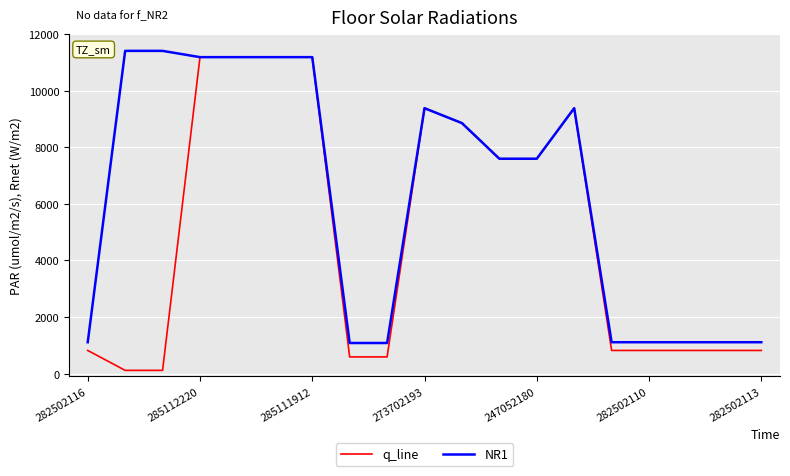

What is the greatest value displayed?

11410.0